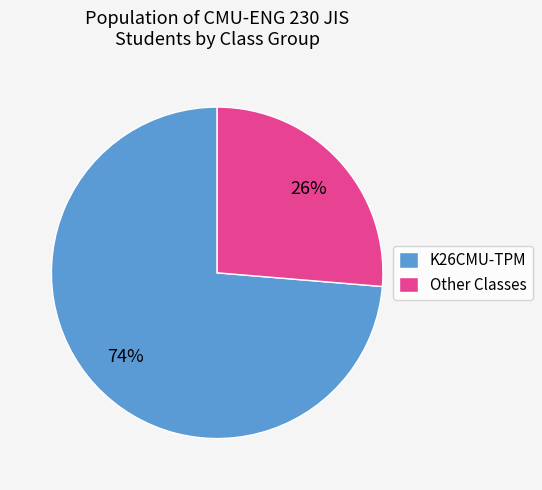

Approximately how many times larger is the value at Other Classes compared to K26CMU-TPM?

0.4